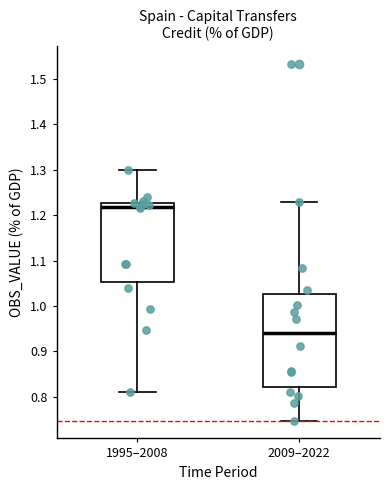

Comparing the boxes themselves (not the whiskers), which one is the tallest?

2009–2022